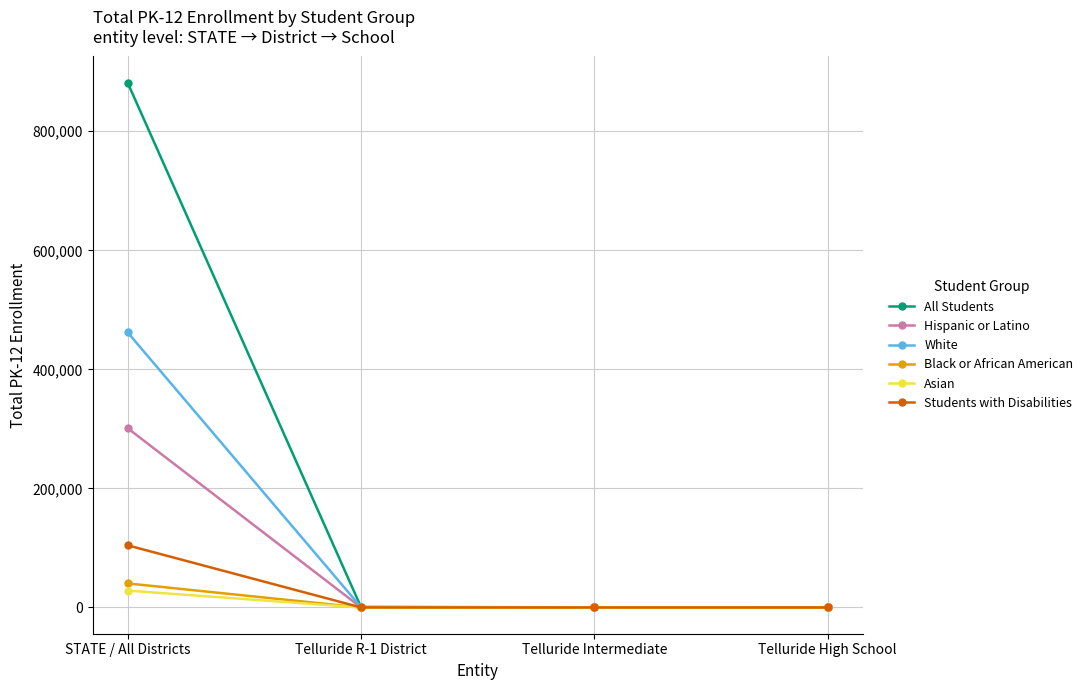

Which series has the largest total across all categories?

All Students